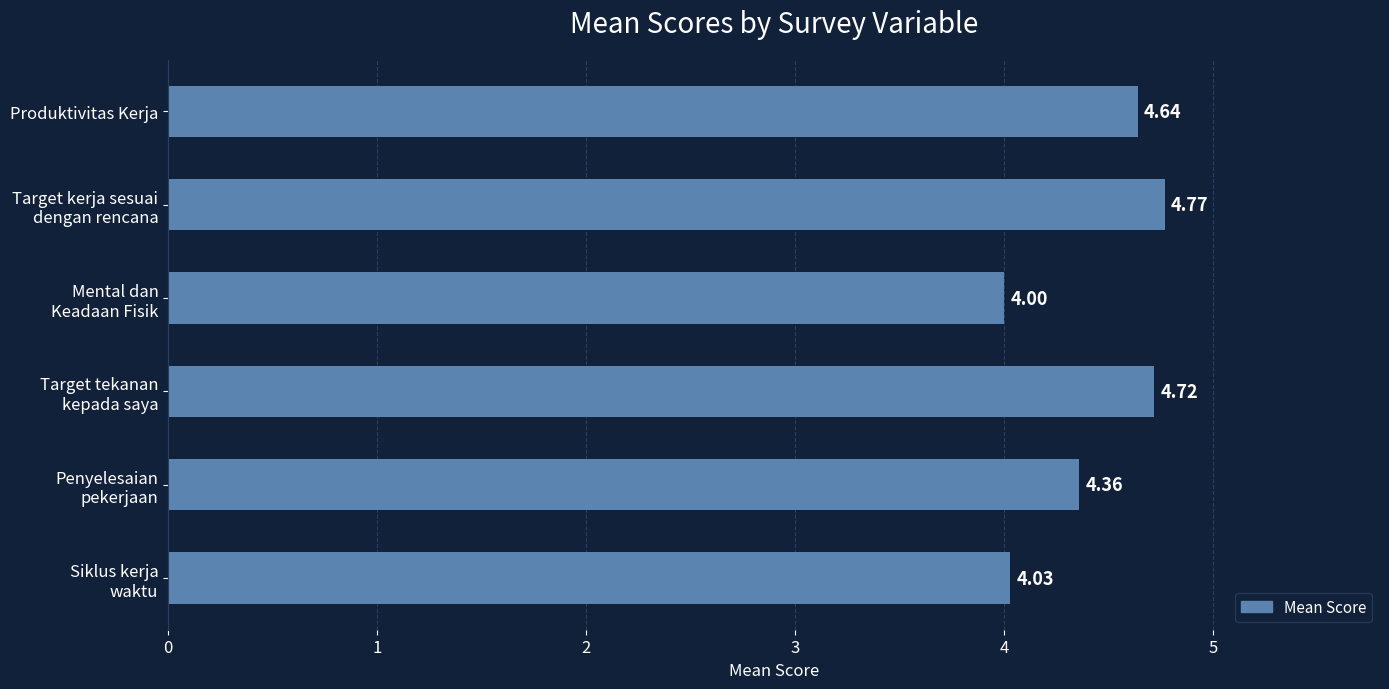

What is the sum of all values?

26.5